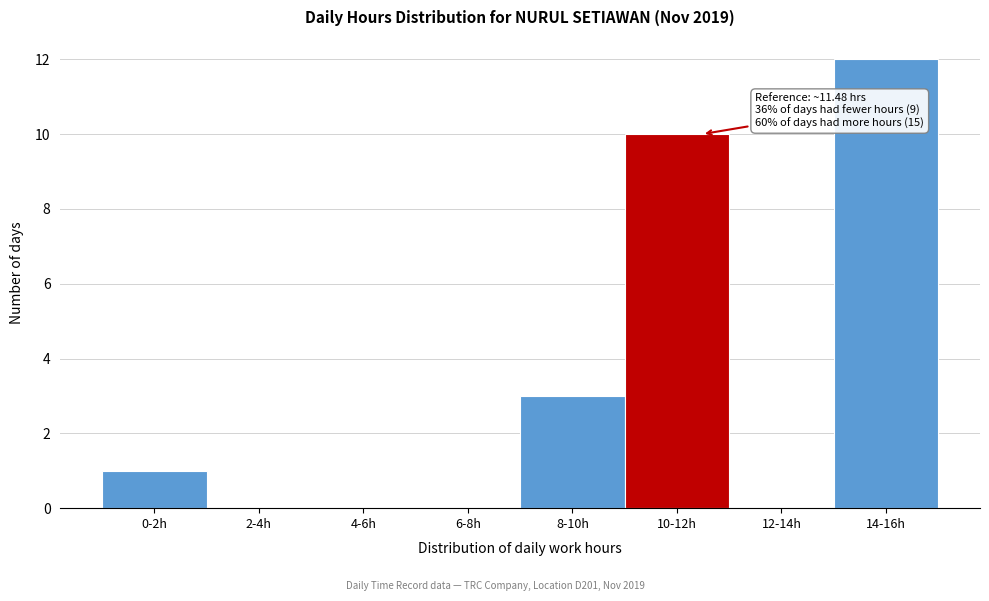

Reading left to right, list all the values displayed in this chart.

0-2h=1	2-4h=0	4-6h=0	6-8h=0	8-10h=3	10-12h=10	12-14h=0	14-16h=12